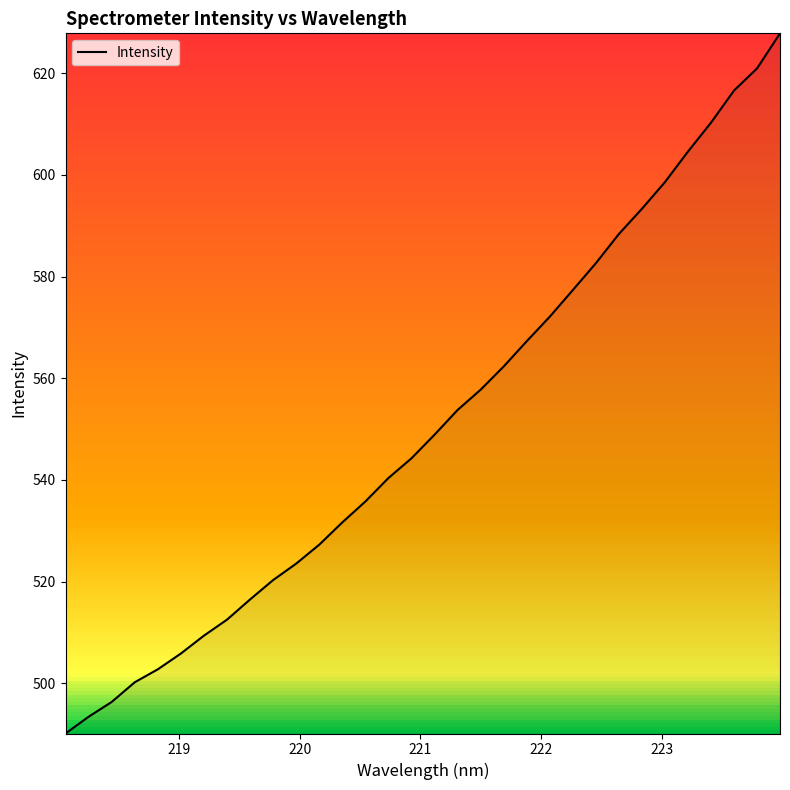

What is the minimum value shown in the chart?

490.1